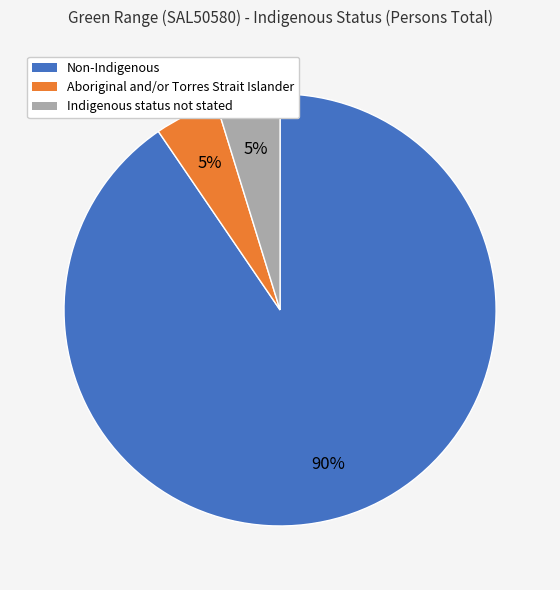

Which category accounts for the majority?

Non-Indigenous